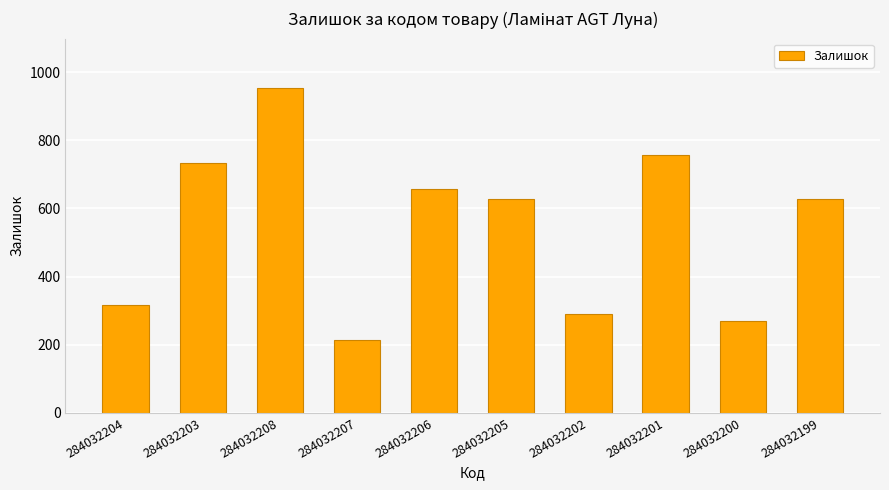

Count the number of data series in this chart.

1